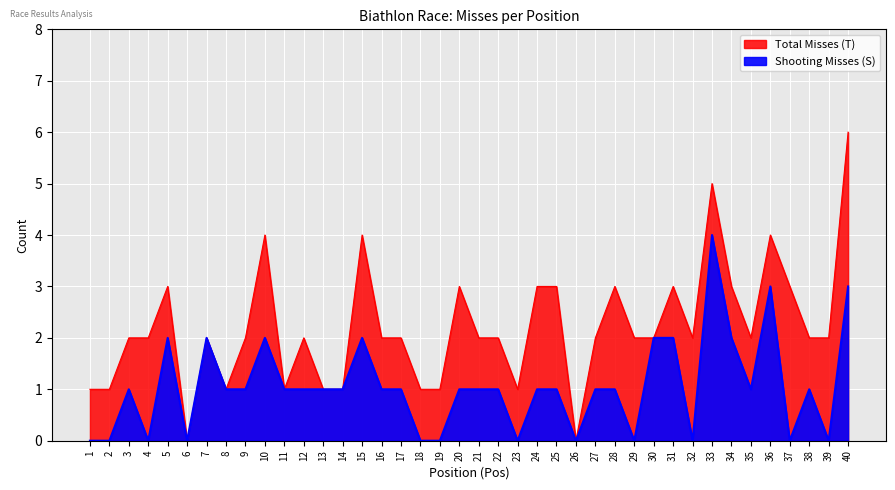

Reading left to right, transcribe all the data shown in this chart.

Total Misses (T): 1=1	2=1	3=2	4=2	5=3	6=0	7=2	8=1	9=2	10=4	11=1	12=2	13=1	14=1	15=4	16=2	17=2	18=1	19=1	20=3	21=2	22=2	23=1	24=3	25=3	26=0	27=2	28=3	29=2	30=2	31=3	32=2	33=5	34=3	35=2	36=4	37=3	38=2	39=2	40=6
Shooting Misses (S): 1=0	2=0	3=1	4=0	5=2	6=0	7=2	8=1	9=1	10=2	11=1	12=1	13=1	14=1	15=2	16=1	17=1	18=0	19=0	20=1	21=1	22=1	23=0	24=1	25=1	26=0	27=1	28=1	29=0	30=2	31=2	32=0	33=4	34=2	35=1	36=3	37=0	38=1	39=0	40=3